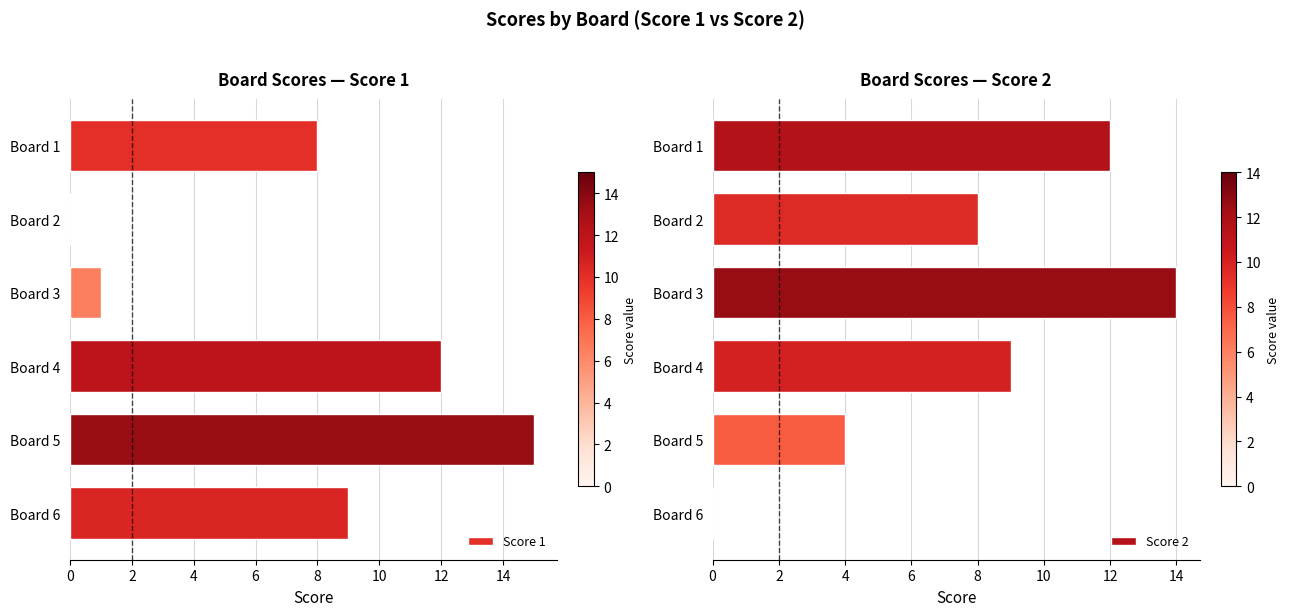

The Score 1 series shows 24 at Board 5. True or false?

False